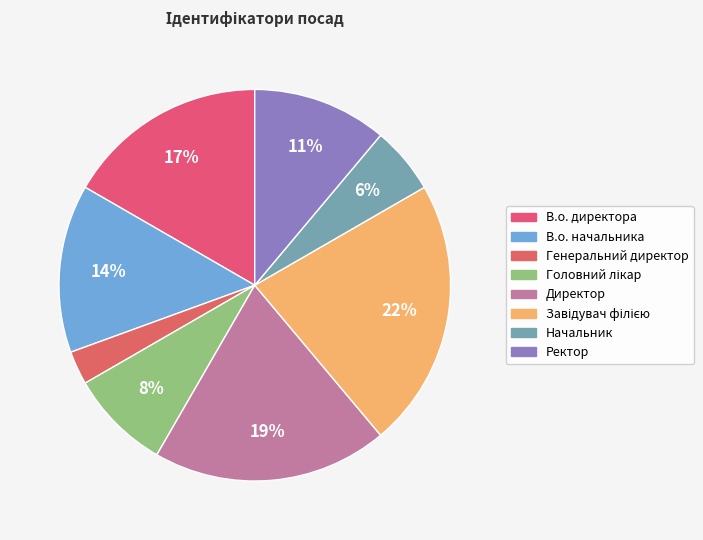

Count the number of slices in the pie.

8